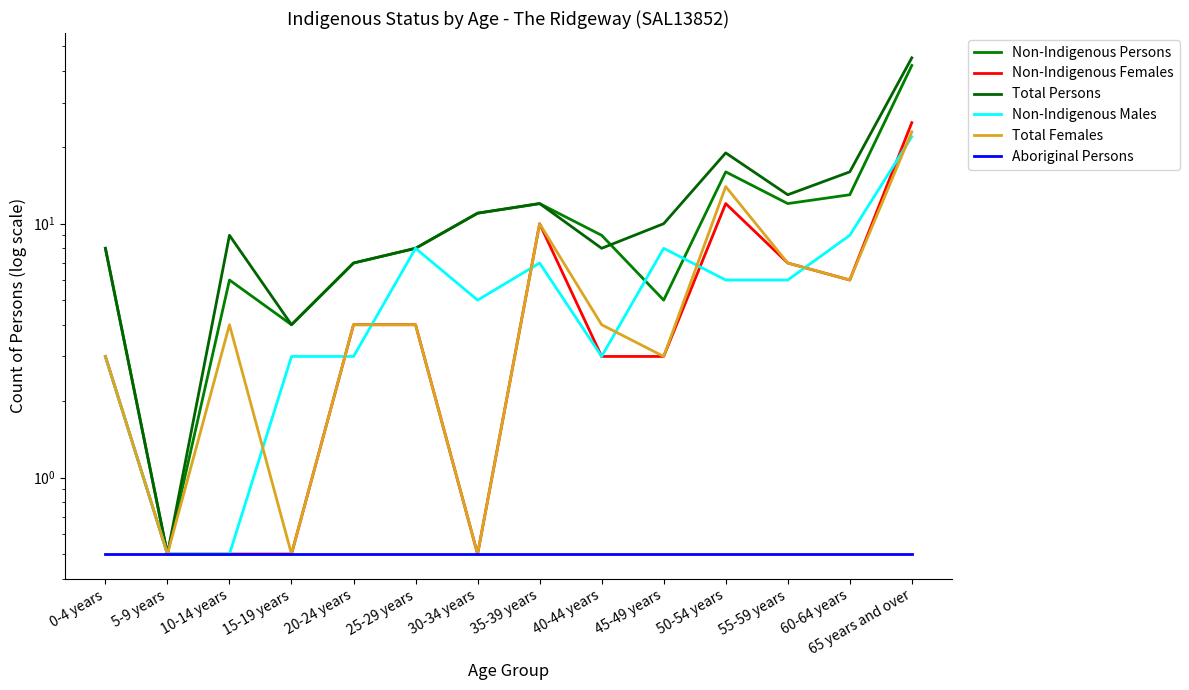

Is it true that Non-Indigenous Persons equals 9.1 at 60-64 years?

False